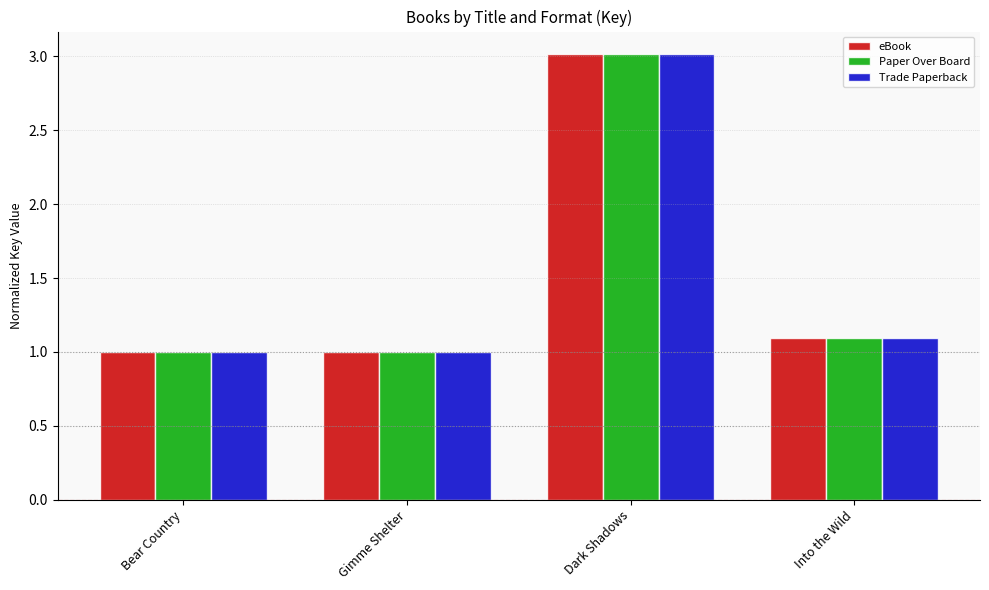

Reading left to right, extract all data points from this chart.

eBook: Bear Country=1.0	Gimme Shelter=1.0	Dark Shadows=3.0	Into the Wild=1.1
Paper Over Board: Bear Country=1.0	Gimme Shelter=1.0	Dark Shadows=3.0	Into the Wild=1.1
Trade Paperback: Bear Country=1.0	Gimme Shelter=1.0	Dark Shadows=3.0	Into the Wild=1.1